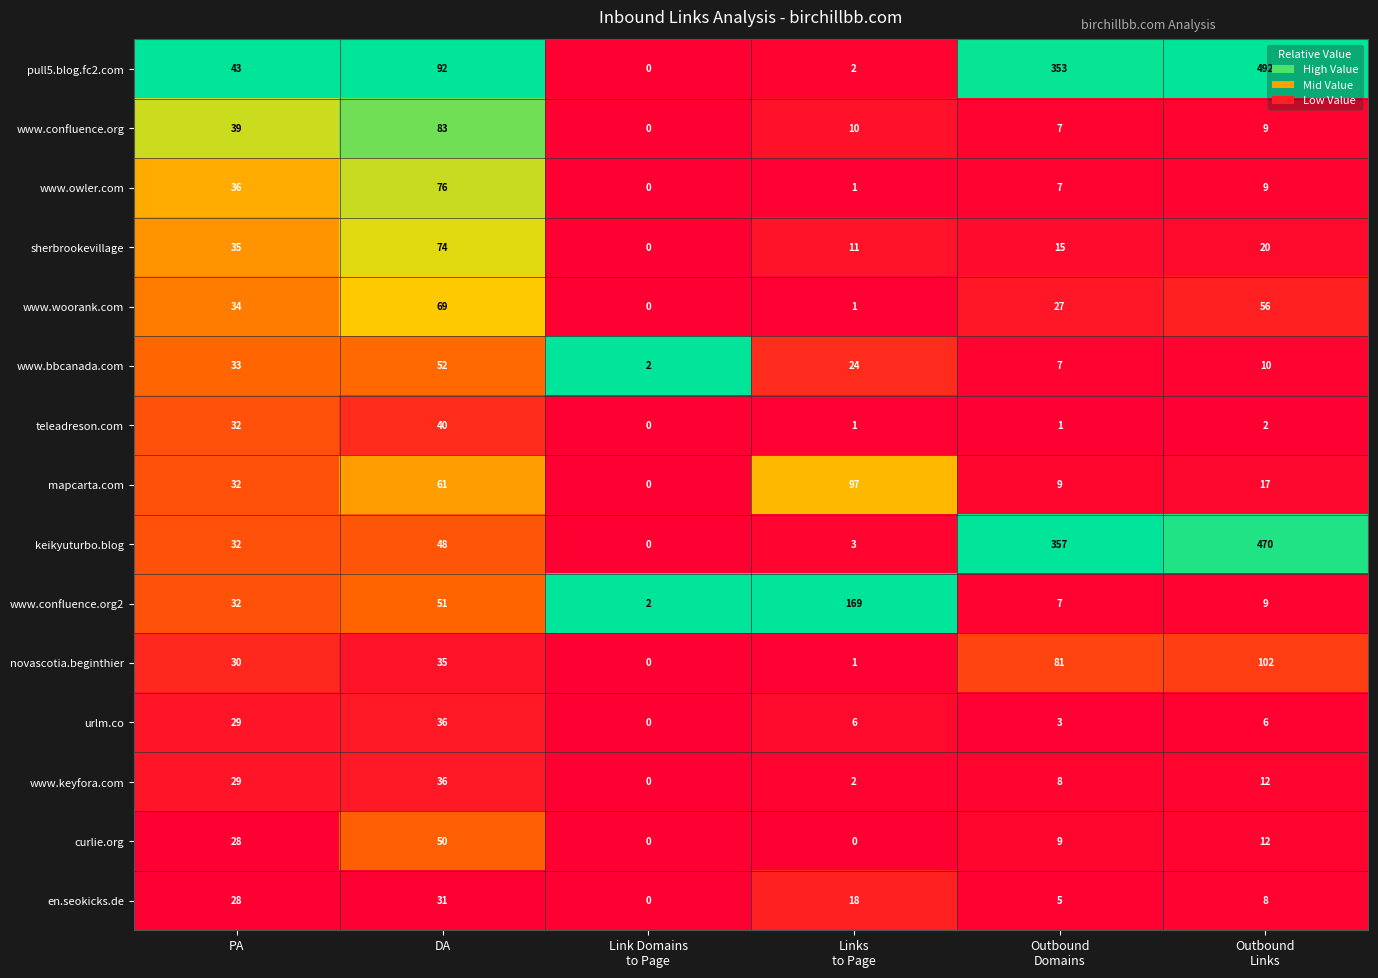

At how many categories does at least one series exceed 0?

6